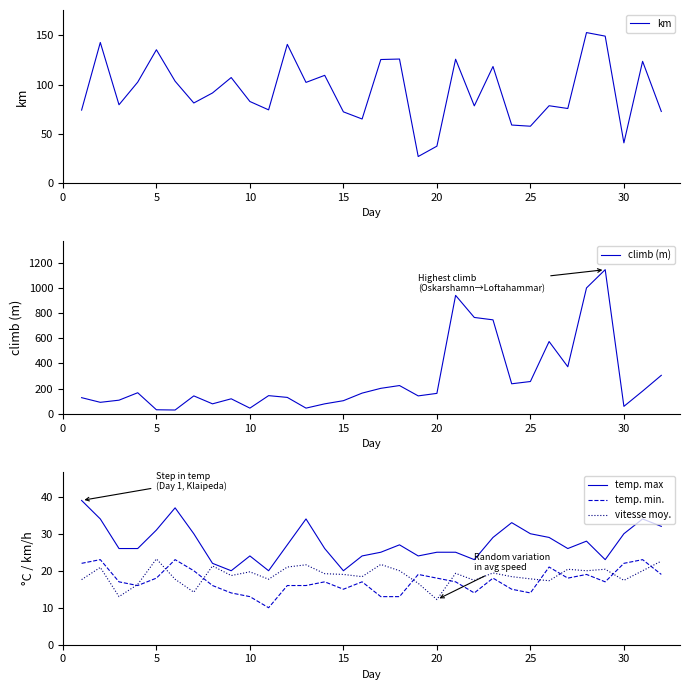

List the series in order of their peak value, highest first.

climb (m), km, temp. max, vitesse moy., temp. min.